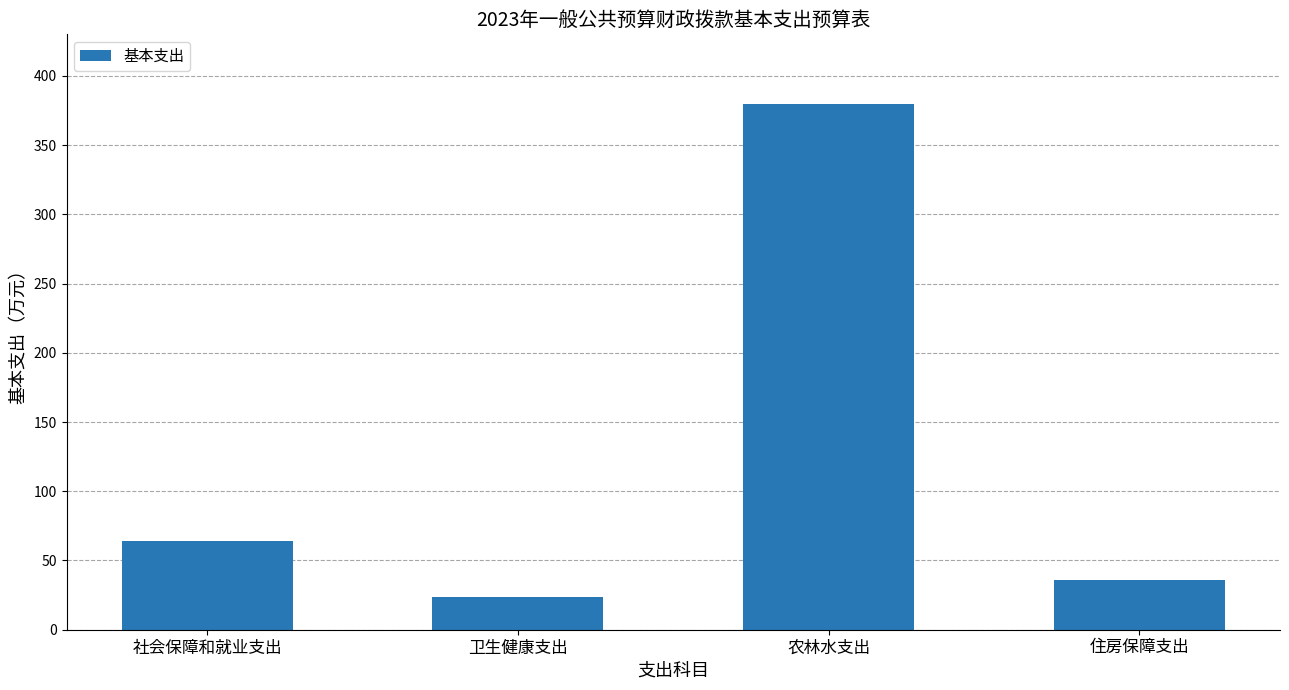

At which label is the value closest to 201?

社会保障和就业支出